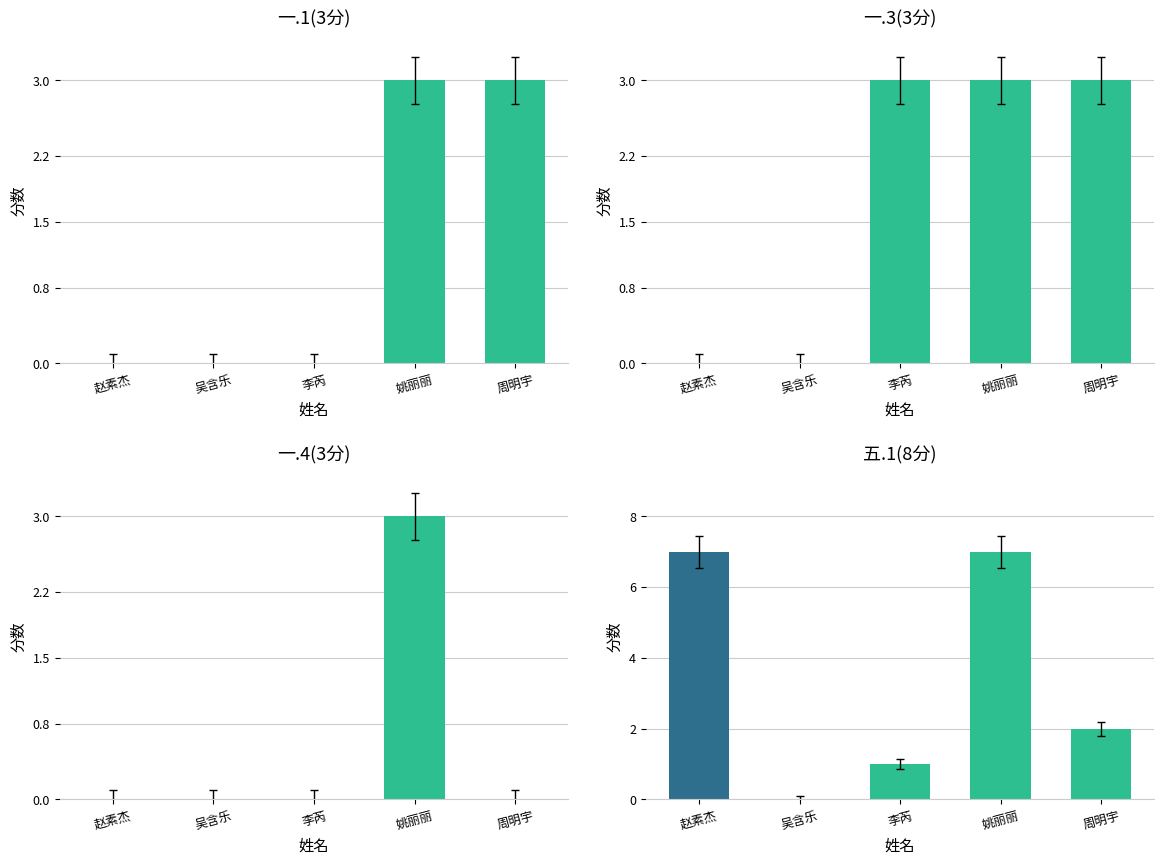

Reading right to left, transcribe all the data shown in this chart.

一.1(3分): 3	3	0	0	0
一.3(3分): 3	3	3	0	0
一.4(3分): 0	3	0	0	0
五.1(8分): 2	7	1	0	7